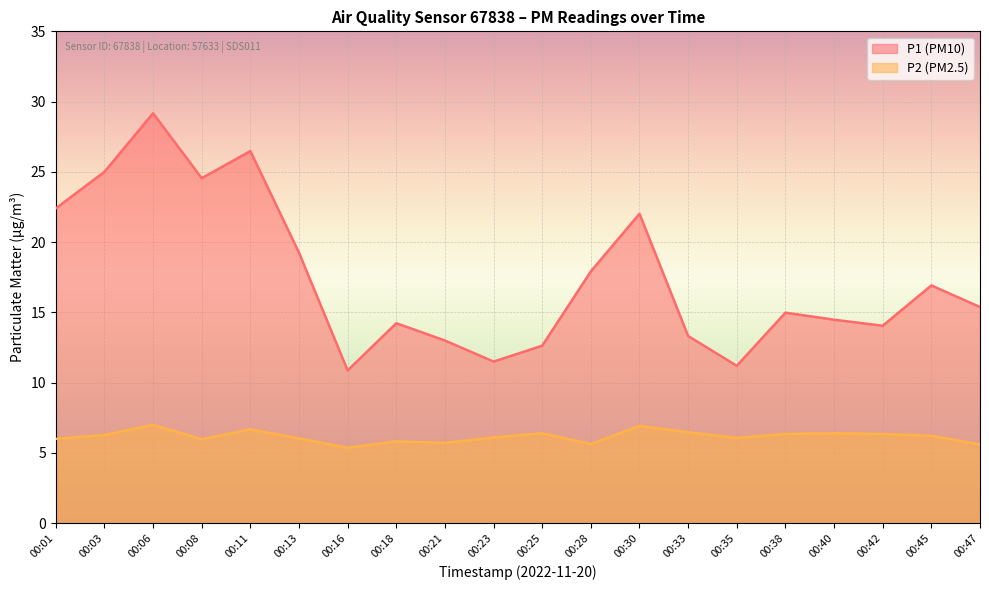

What is the difference between the highest and lowest values at 00:21?

7.3